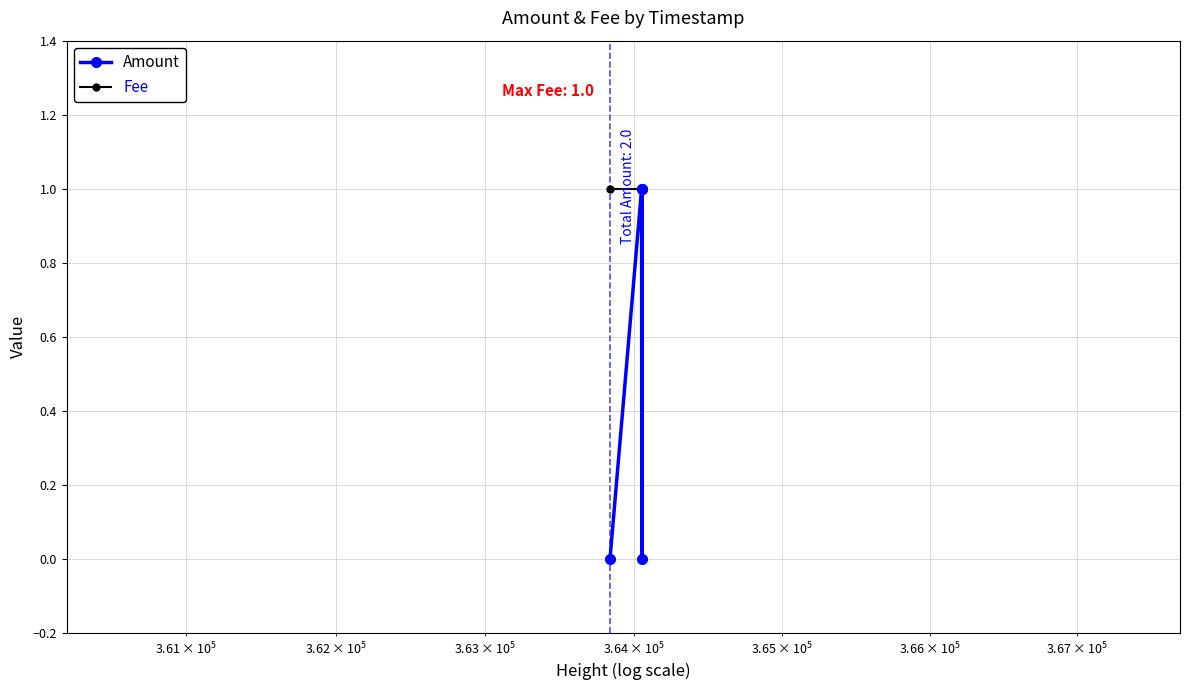

What is the greatest value displayed?

1